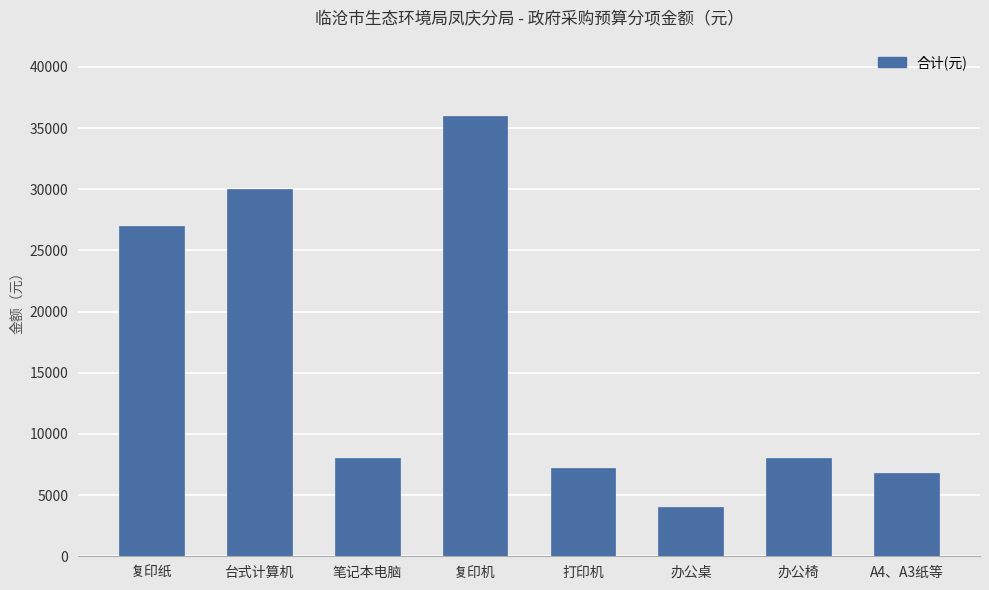

The chart shows a value of 36000 at 复印机. True or false?

True